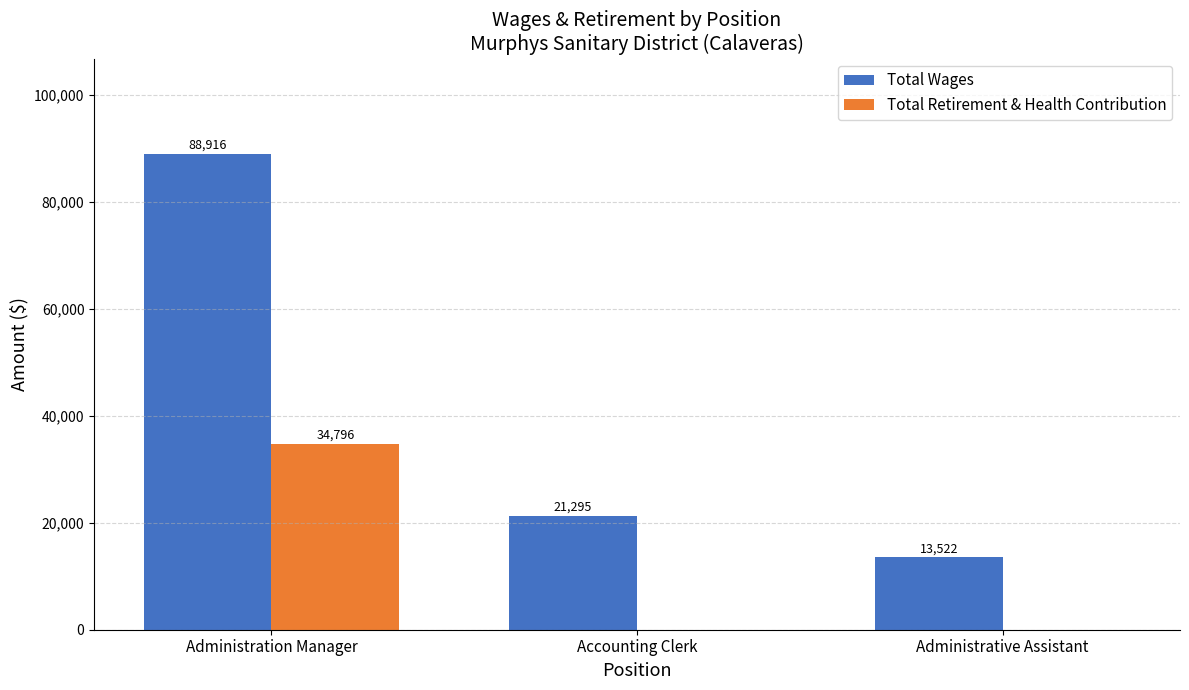

True or false: Total Wages has a value of 88916 at Administration Manager.

True